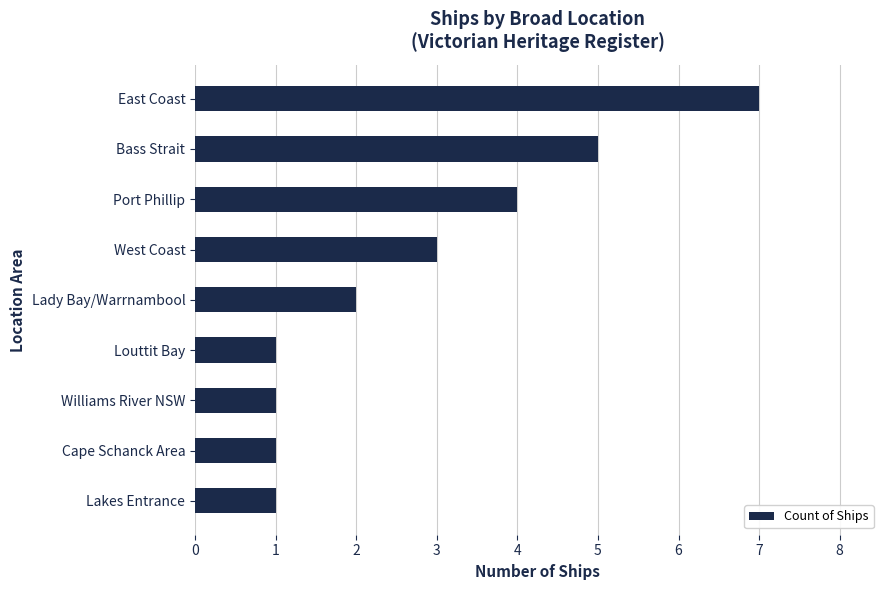

What is the minimum value shown in the chart?

1